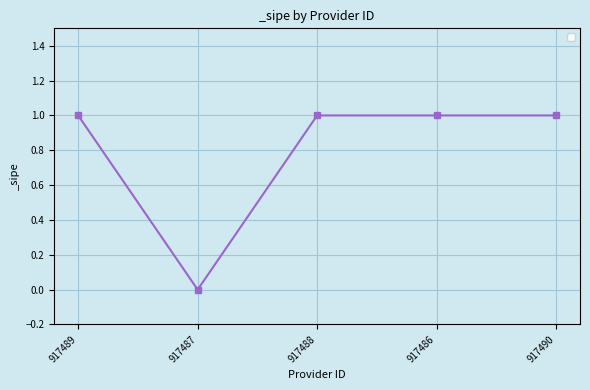

What is the average value?

1